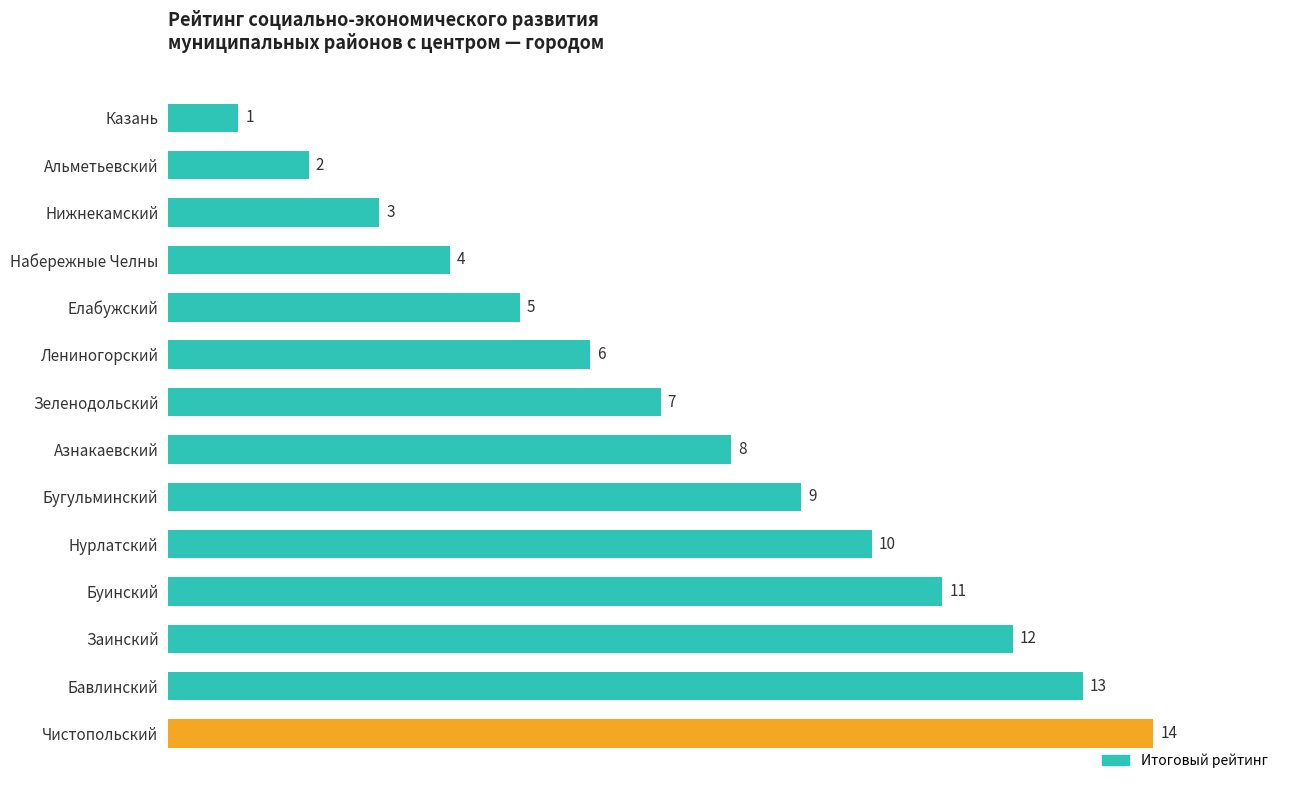

Does the chart contain stacked bars?

No